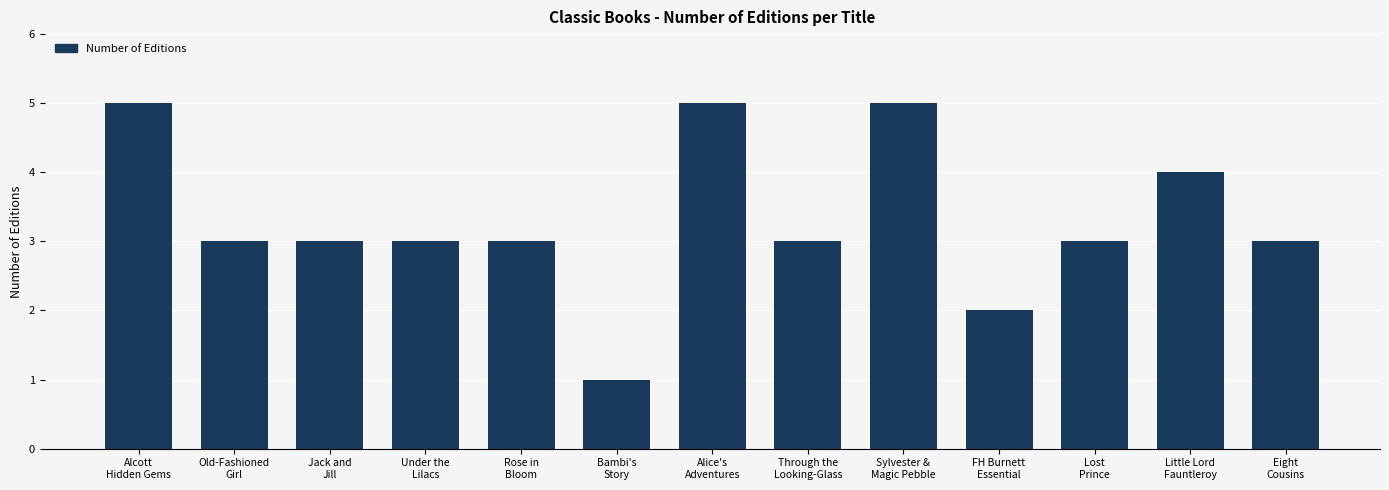

What value does the data have at Rose in
Bloom?

3